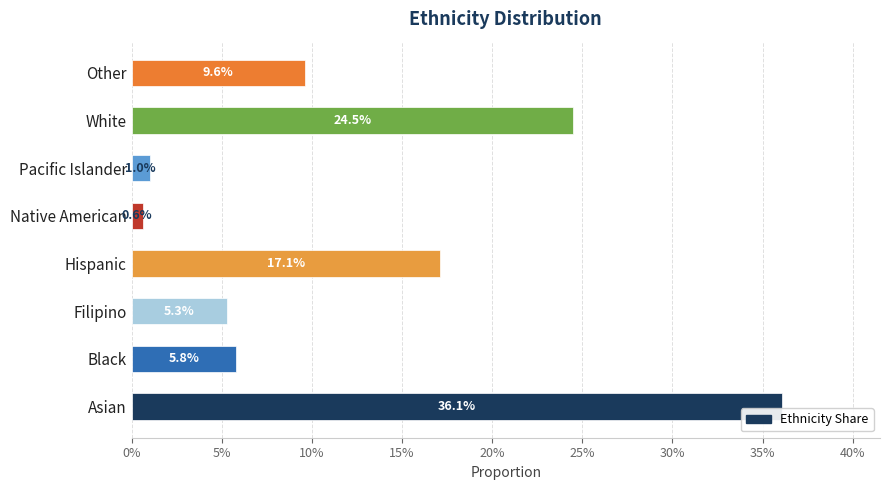

Does the chart contain stacked bars?

No